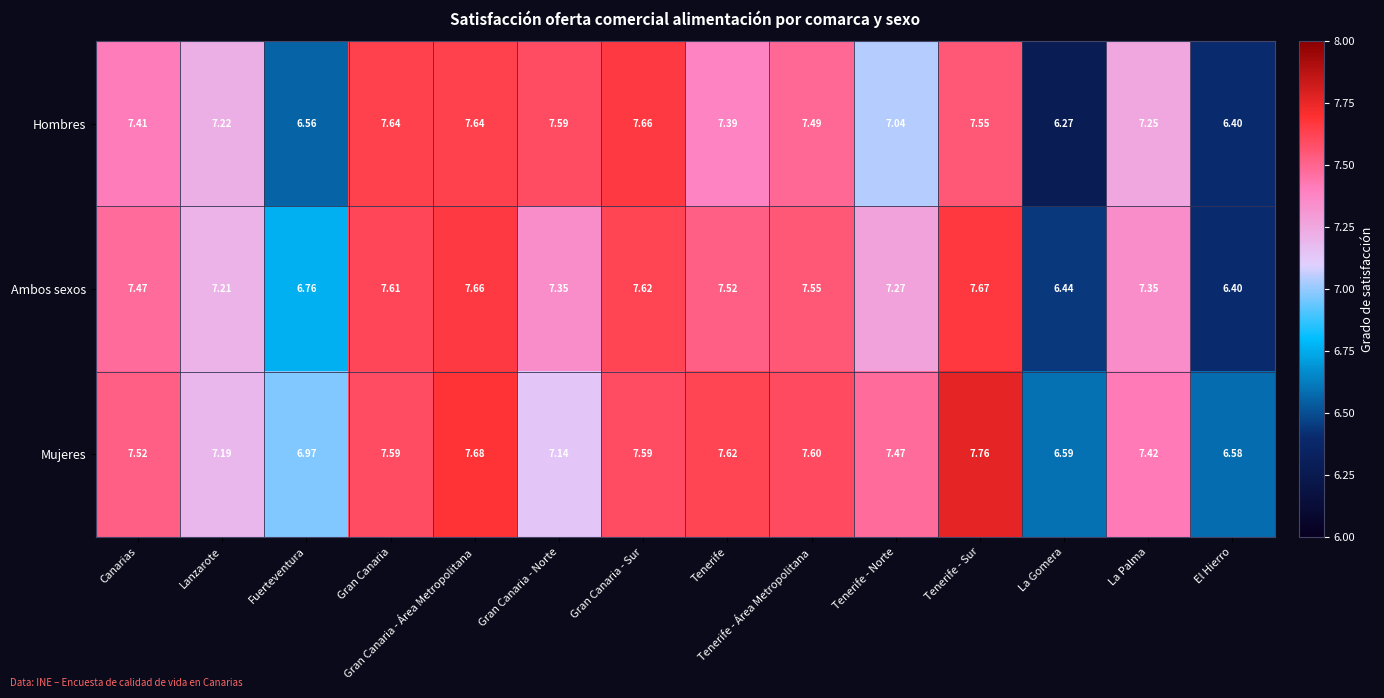

At which category does the chart reach its peak across all series?

Tenerife - Sur